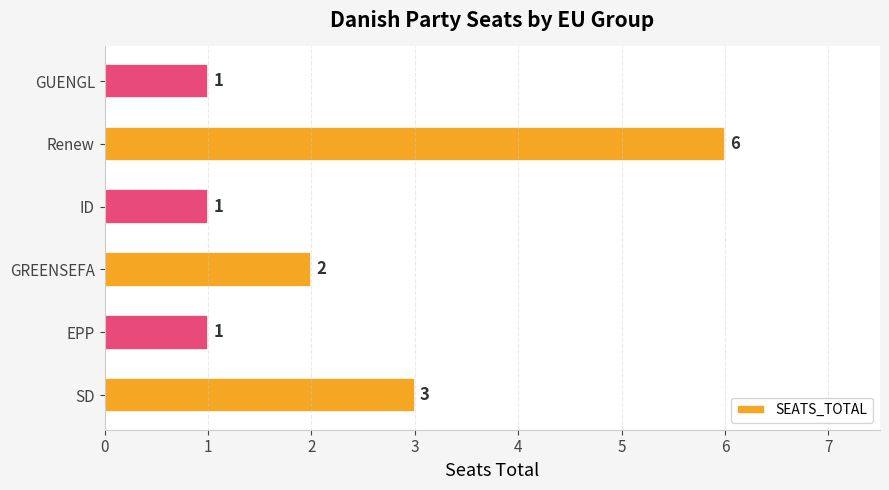

How many bars are there in total?

6